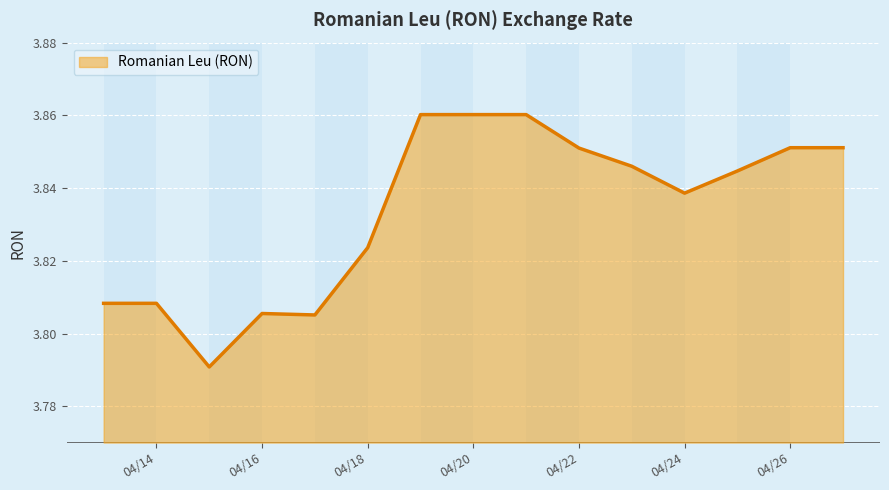

Is it true that the value at 04/26 is 1.4?

False